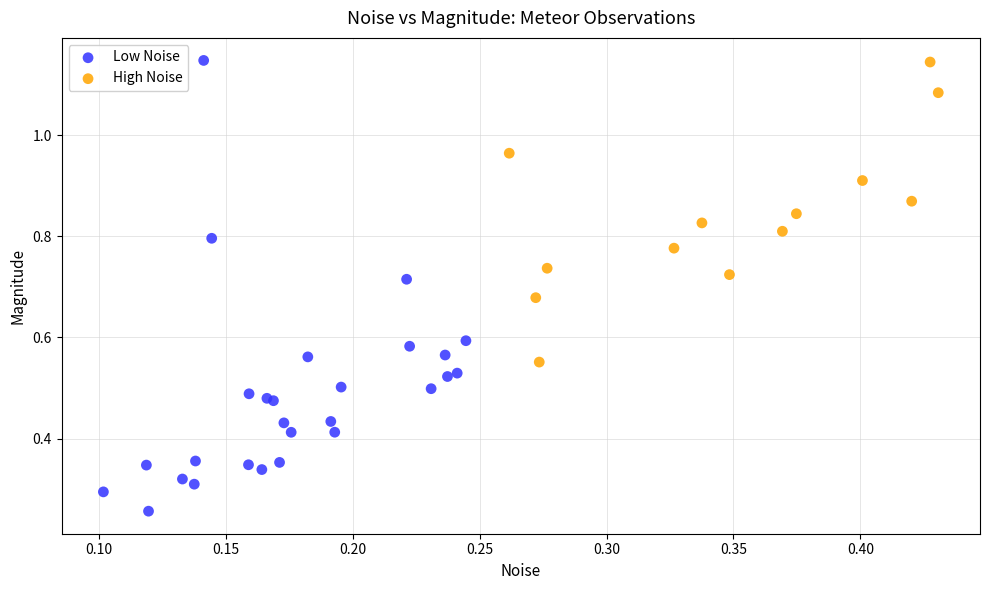

Which series has the largest Y range (max minus min)?

Low Noise